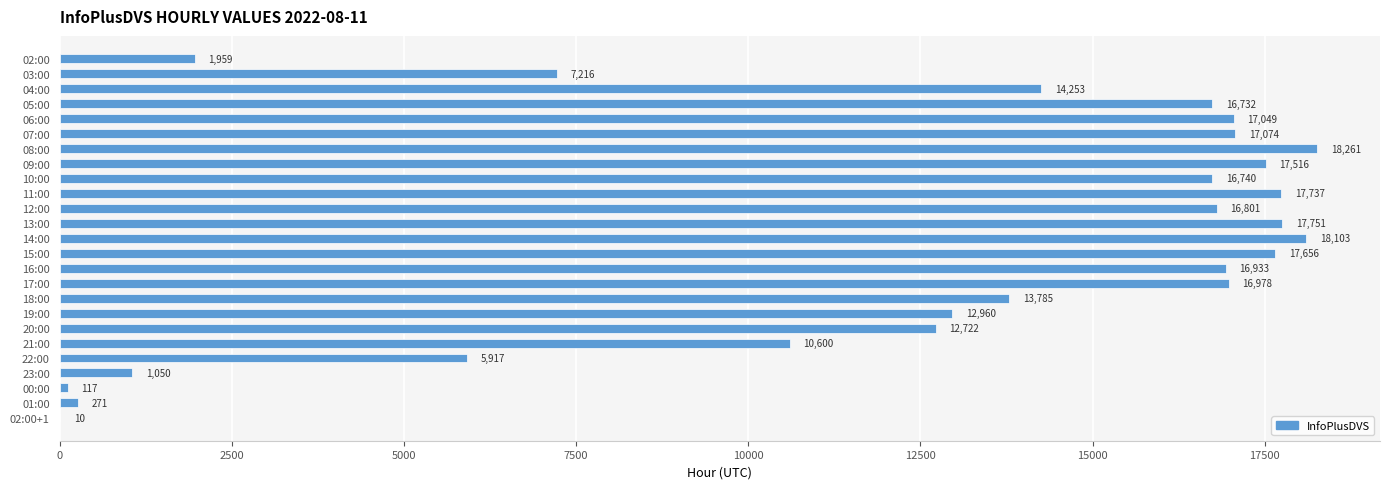

Reading top to bottom, list all the values displayed in this chart.

02:00=1959	03:00=7216	04:00=14253	05:00=16732	06:00=17049	07:00=17074	08:00=18261	09:00=17516	10:00=16740	11:00=17737	12:00=16801	13:00=17751	14:00=18103	15:00=17656	16:00=16933	17:00=16978	18:00=13785	19:00=12960	20:00=12722	21:00=10600	22:00=5917	23:00=1050	00:00=117	01:00=271	02:00+1=10